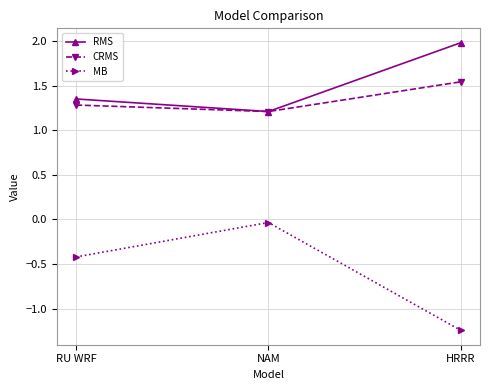

List the labels in order of CRMS value, smallest first.

NAM, RU WRF, HRRR